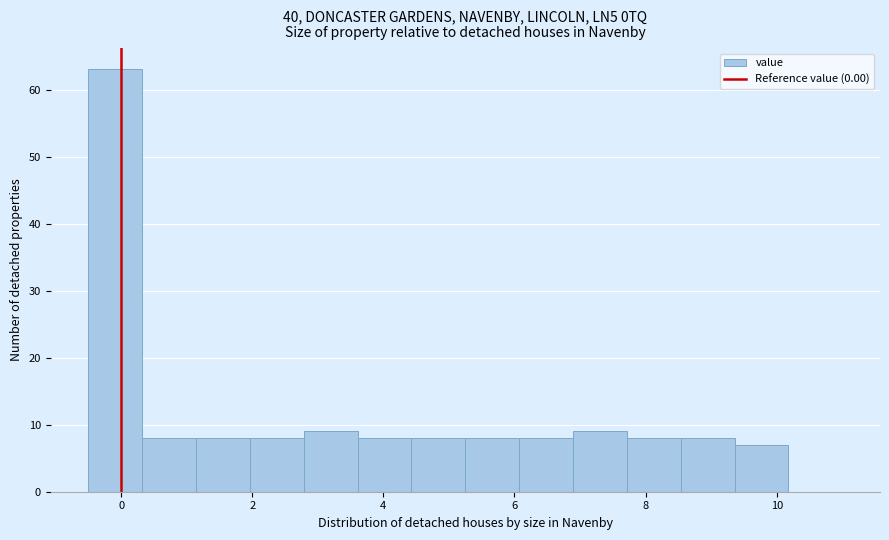

Over which range of the x-axis is the bar tallest?

-0.4 to 0.4